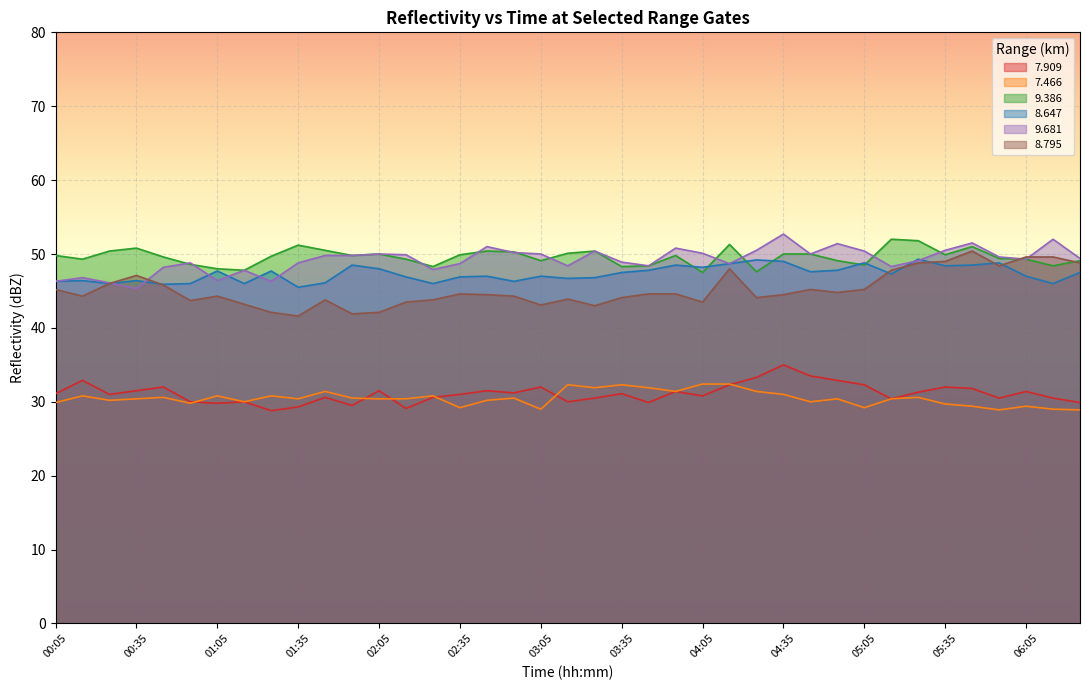

At how many categories does at least one series exceed 33?

39